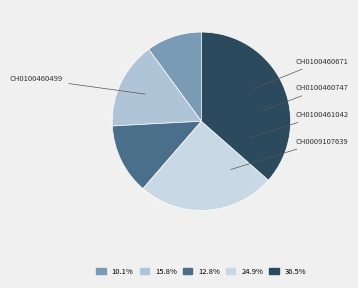

How many segments does this pie chart have?

5